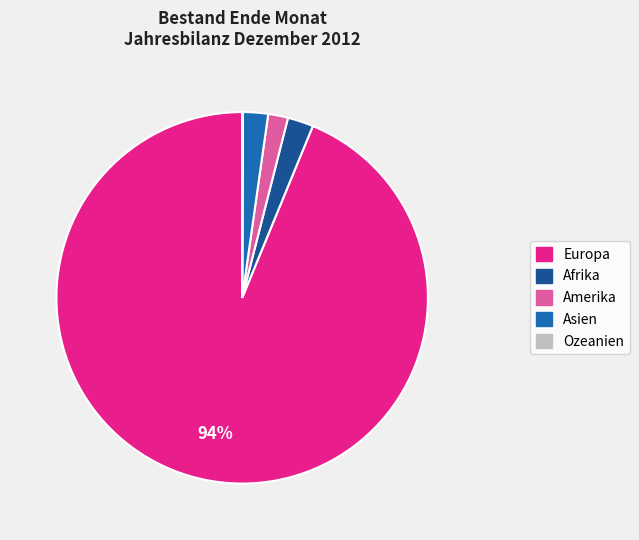

To the nearest percent, what is the difference between the largest and smallest slice percentages?

94%